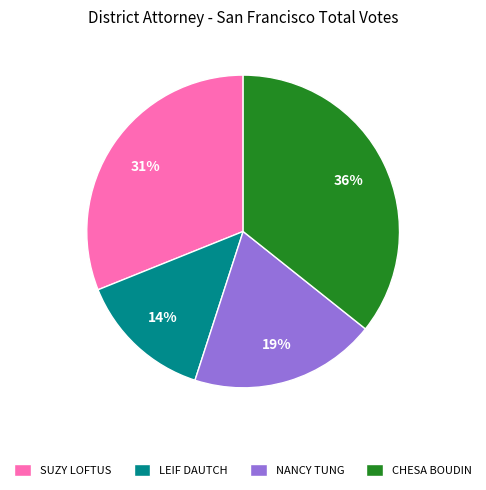

How many slices are in this pie chart?

4